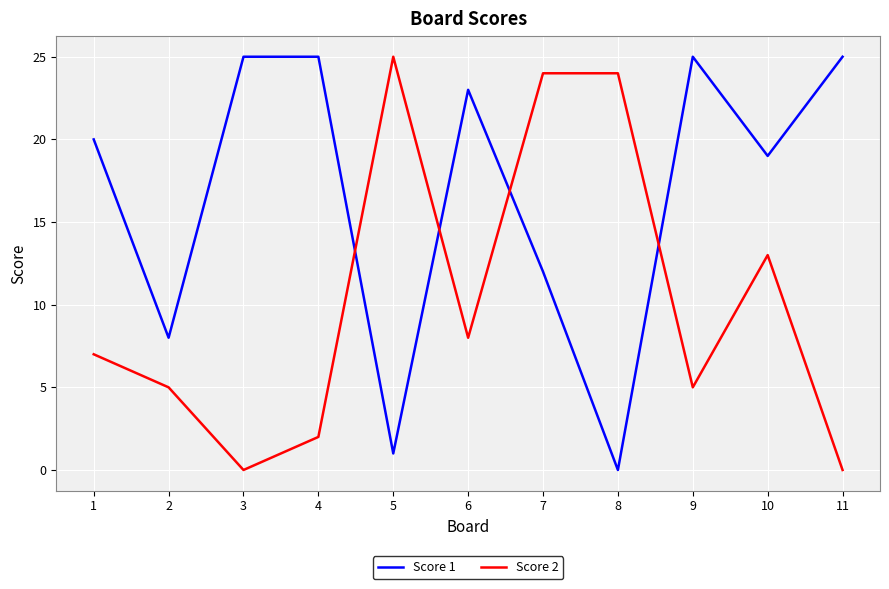

At which category does Score 2 reach its first local peak?

5